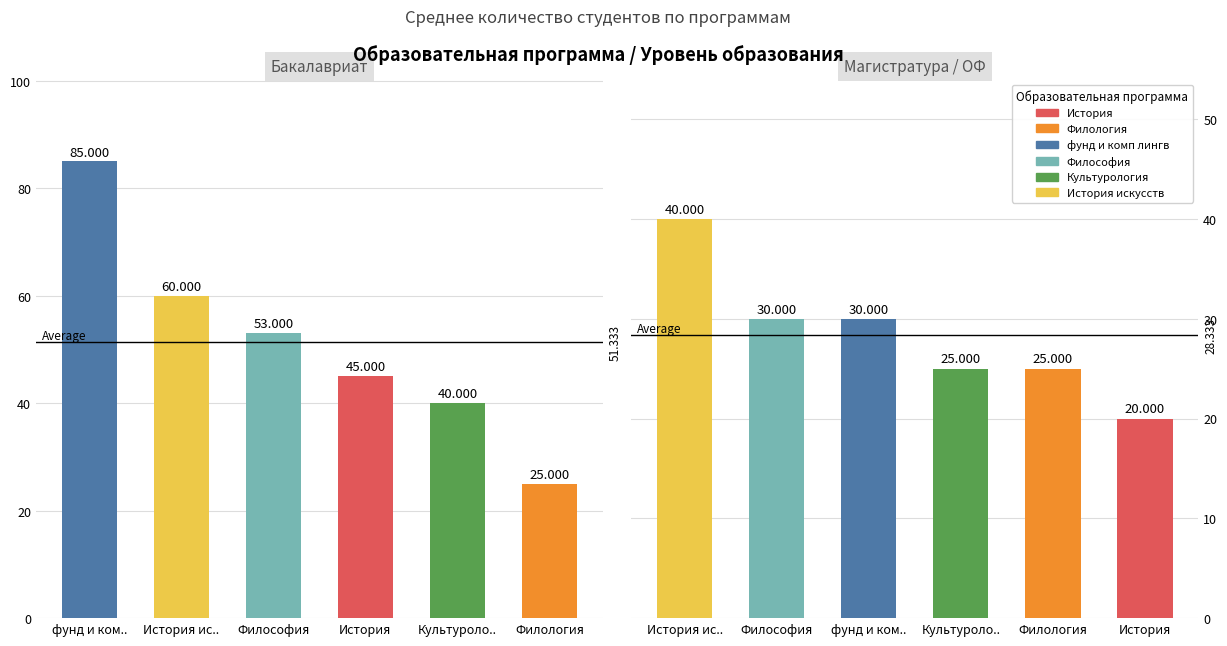

Between Бакалавриат and Магистратура / ОФ, which series saw the biggest shift?

фунд и комп лингв